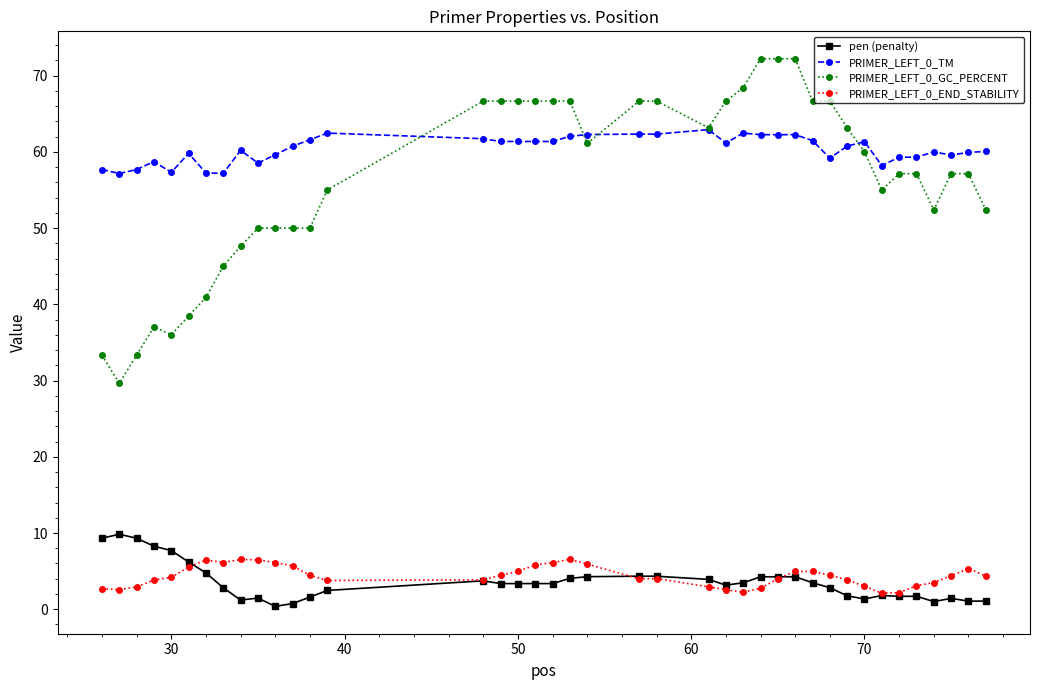

How many data points does each series have?

40